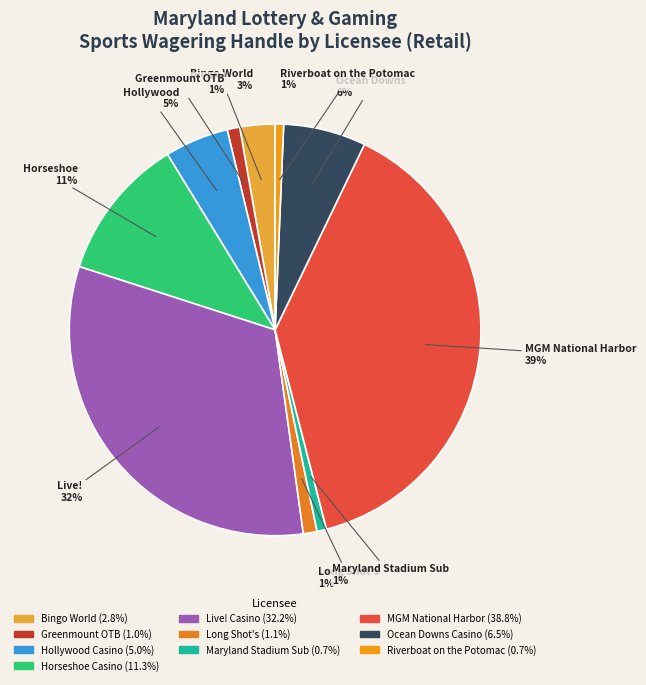

True or false: Ocean Downs Casino accounts for 1% of the total.

False